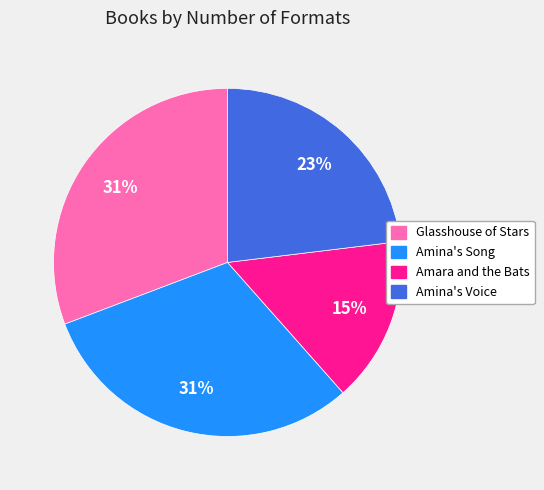

Is there a majority slice in this chart?

No